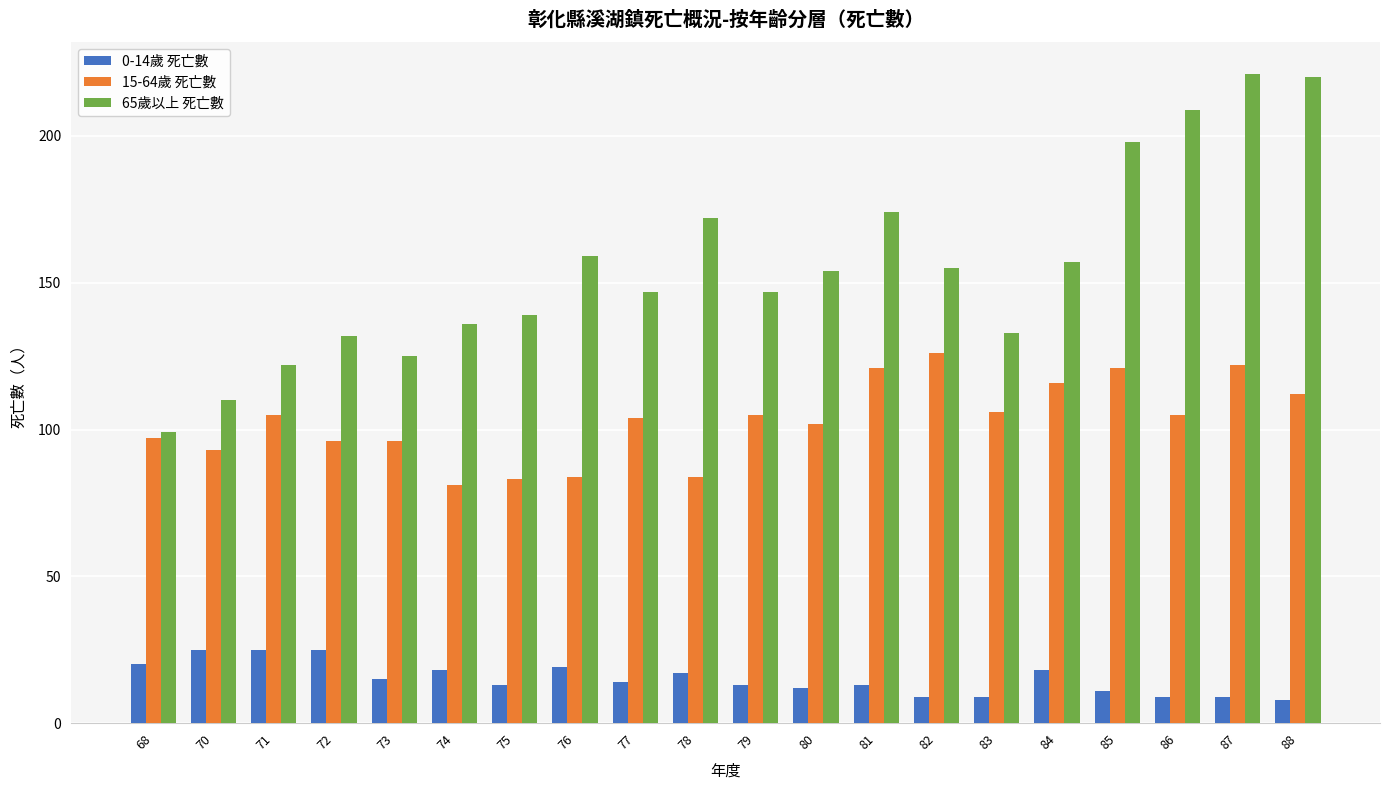

What is the value of the 65歲以上 死亡數 bar at the 19th from the left?

221